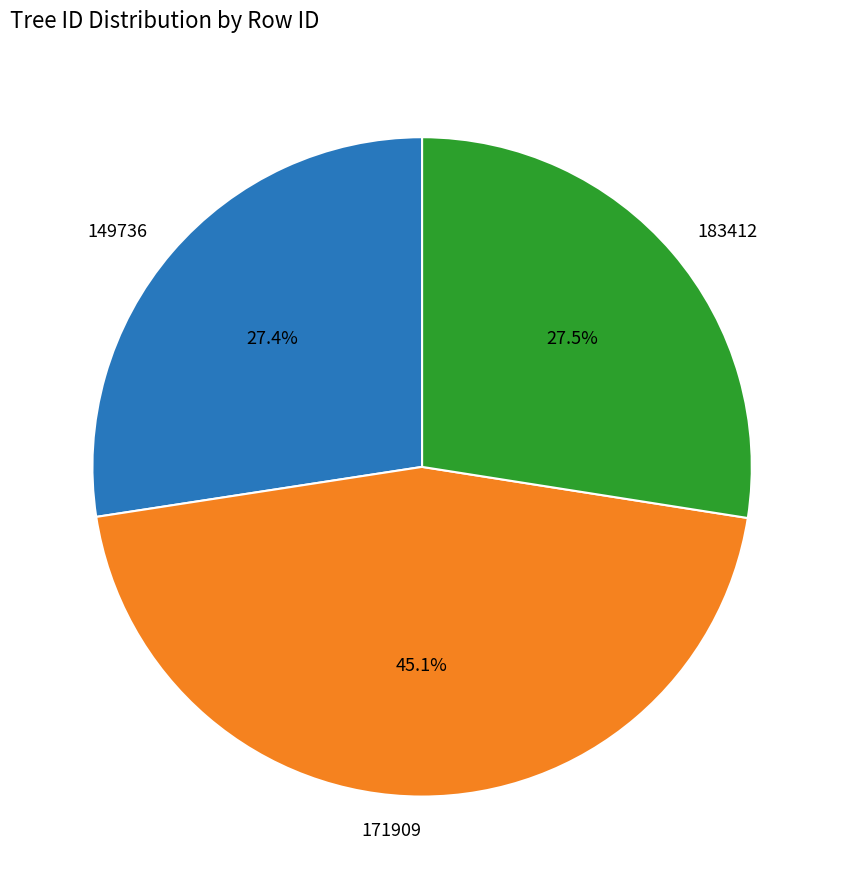

How many slices are in this pie chart?

3